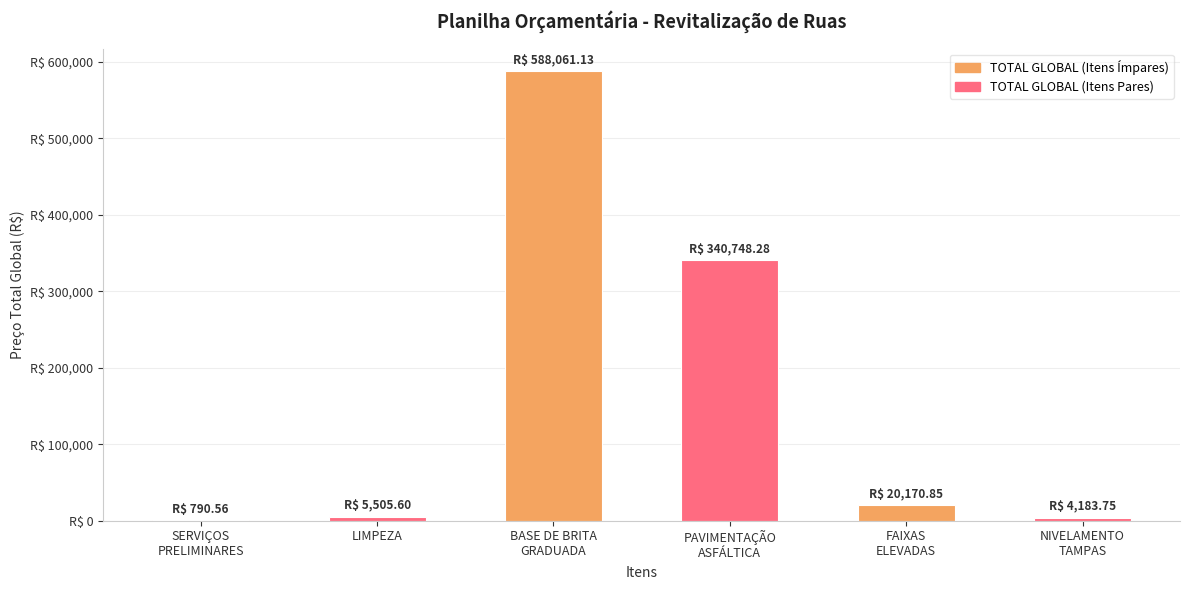

What is the change in value from SERVIÇOS
PRELIMINARES to NIVELAMENTO
TAMPAS?

+3393.2